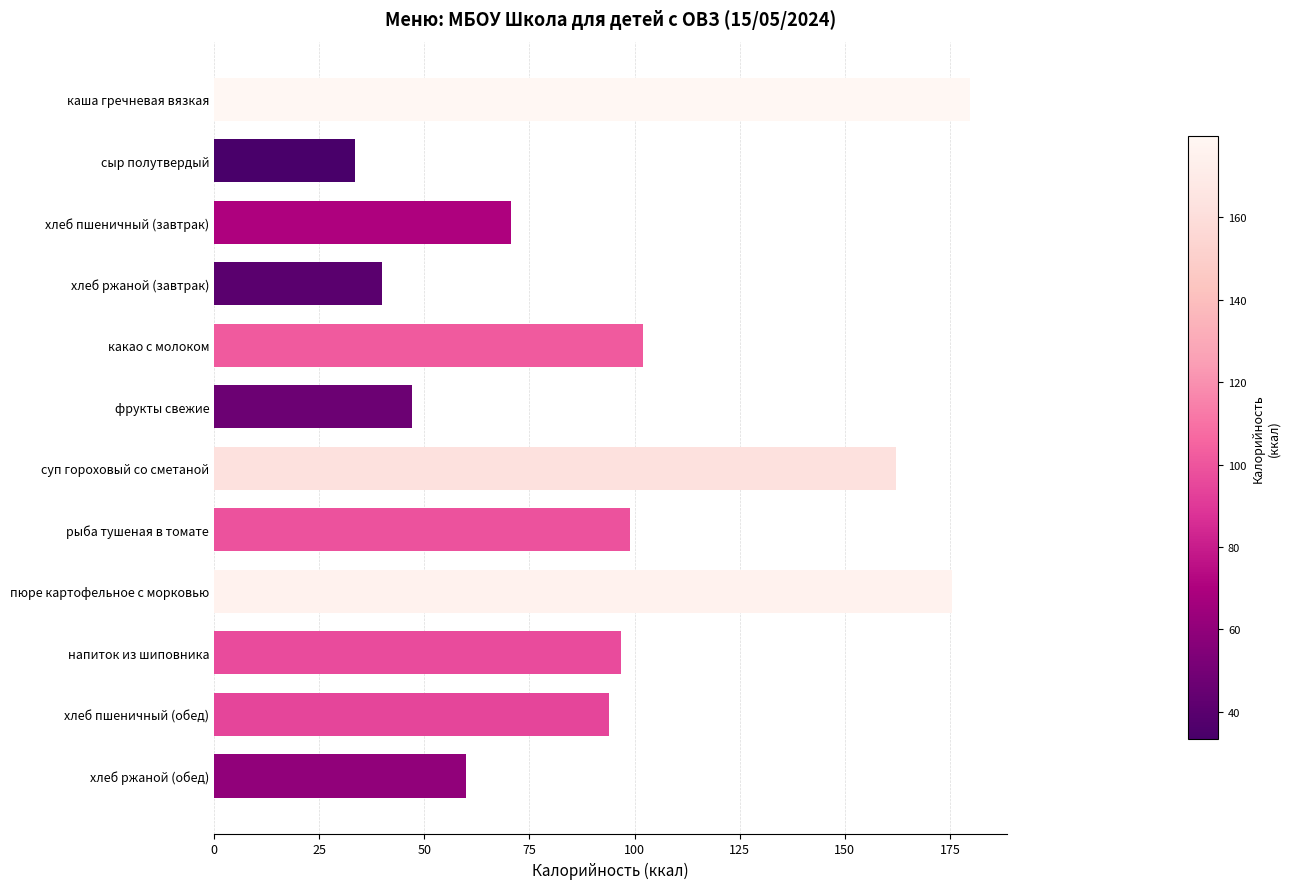

List the labels in order of value, largest first.

каша гречневая вязкая, пюре картофельное с морковью, суп гороховый со сметаной, какао с молоком, рыба тушеная в томате, напиток из шиповника, хлеб пшеничный (обед), хлеб пшеничный (завтрак), хлеб ржаной (обед), фрукты свежие, хлеб ржаной (завтрак), сыр полутвердый